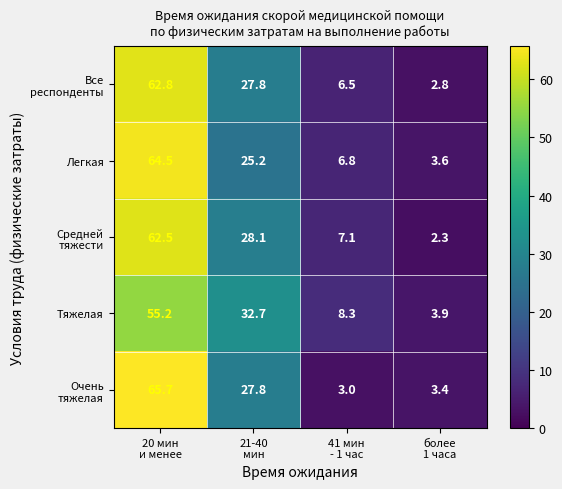

What is the maximum value shown in the chart?

65.7